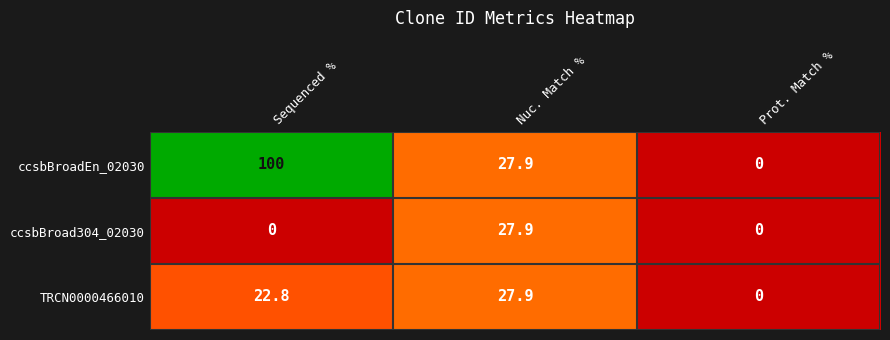

How many data points in TRCN0000466010 are less than 22?

1